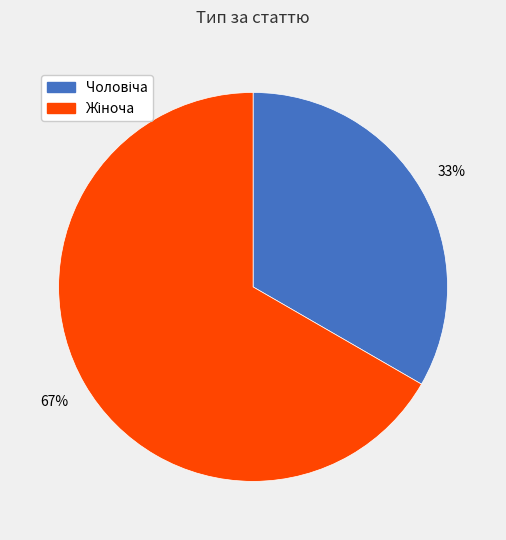

Is there a majority slice in this chart?

Yes